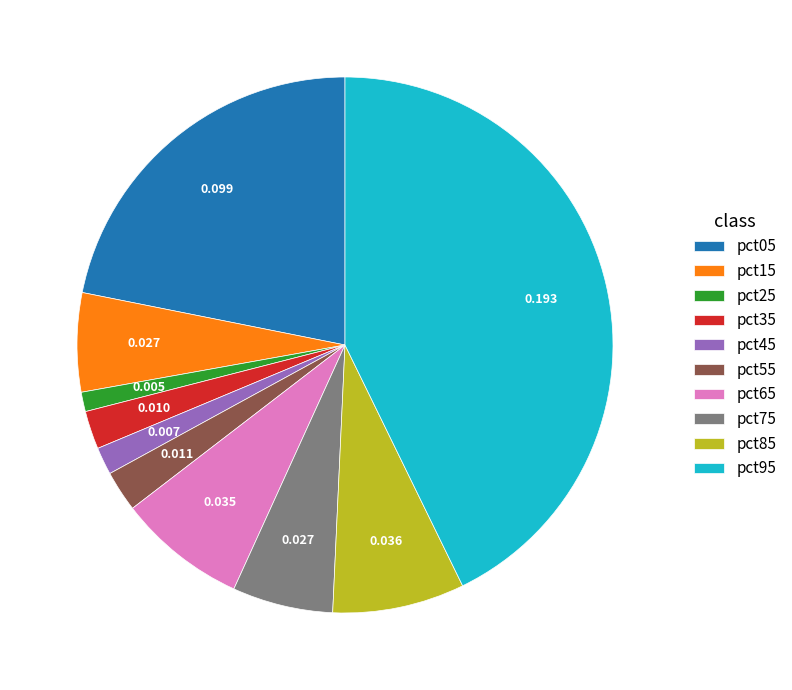

Combined, do pct25 and pct65 account for over 50%?

No